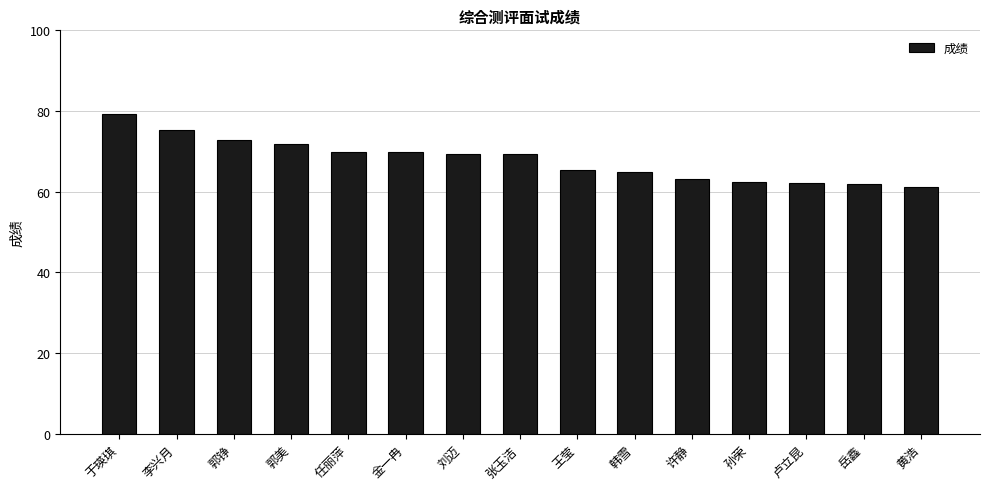

What position from the right is 李兴月?

14